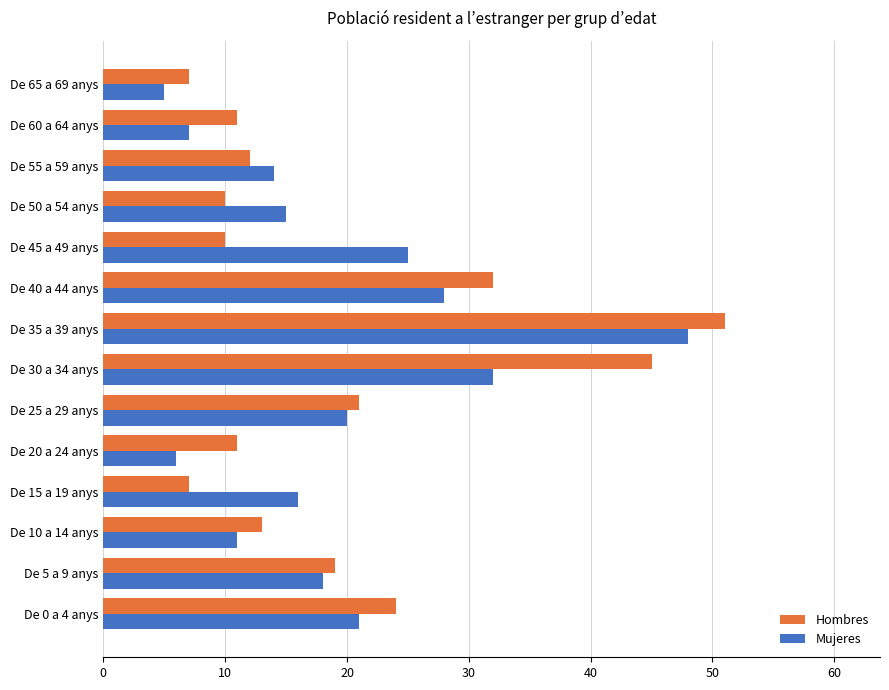

What is the minimum value shown in the chart?

5